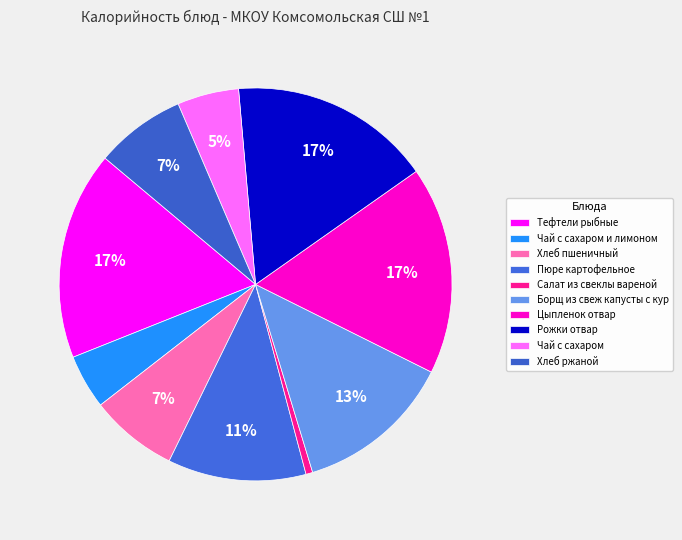

Does Чай с сахаром account for over 50% of the chart?

No